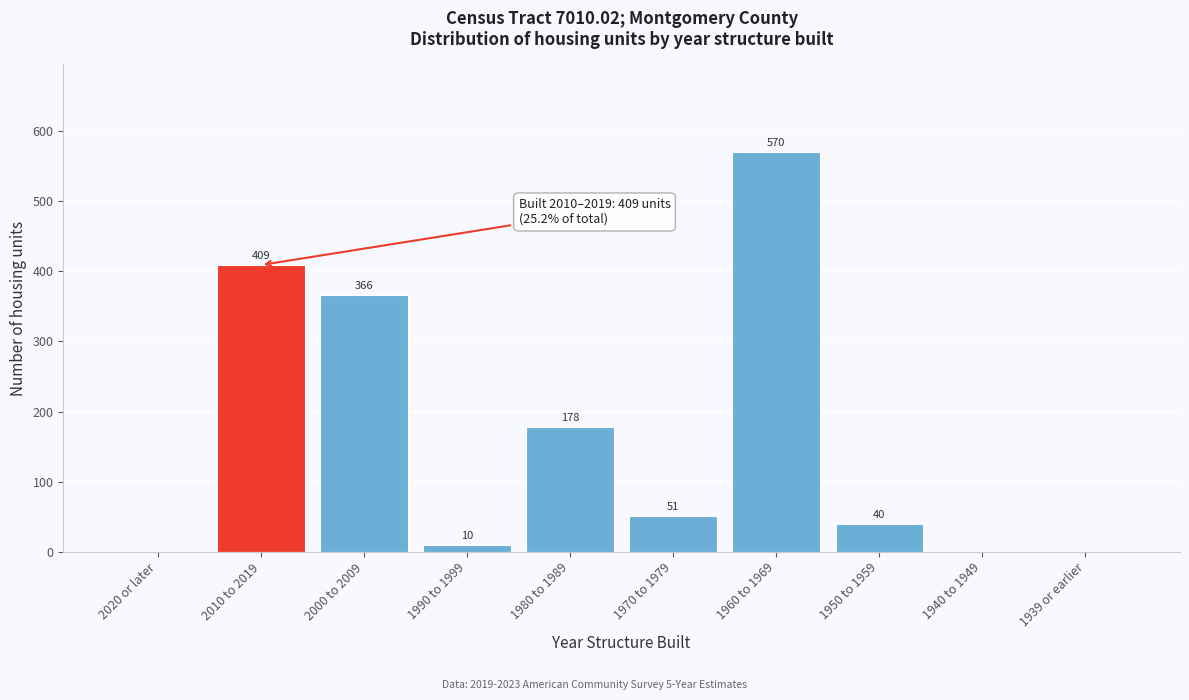

Reading left to right, list all the values displayed in this chart.

2020 or later=0	2010 to 2019=409	2000 to 2009=366	1990 to 1999=10	1980 to 1989=178	1970 to 1979=51	1960 to 1969=570	1950 to 1959=40	1940 to 1949=0	1939 or earlier=0